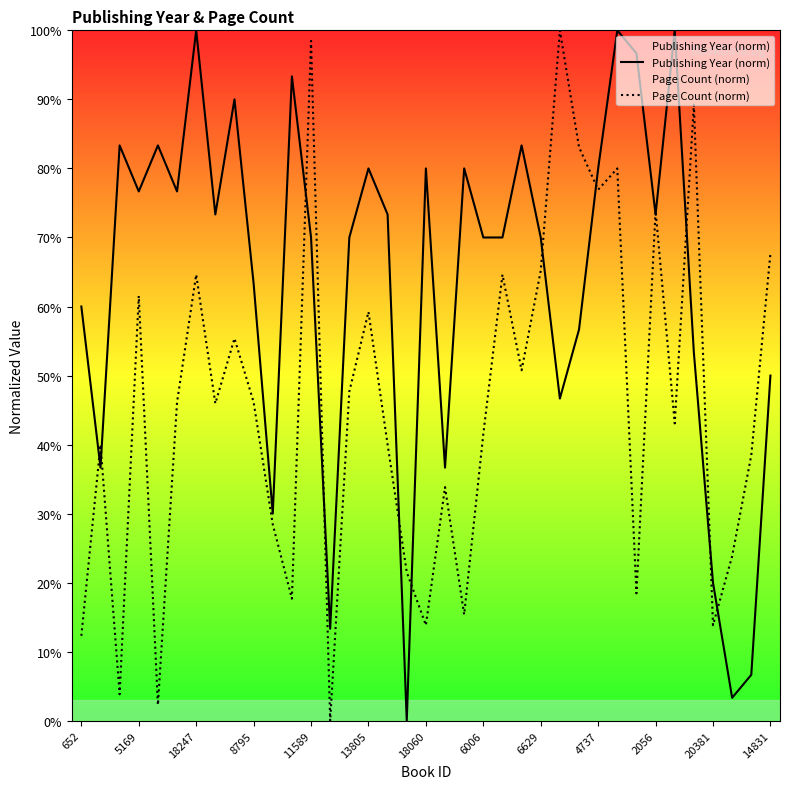

Rank the series by their average value, from lowest to highest.

Page Count (norm), Publishing Year (norm)